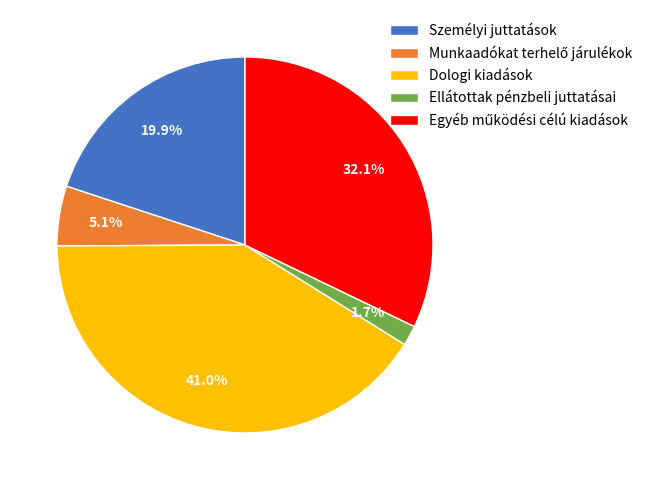

What portion of the pie excludes Személyi juttatások?

80.1%